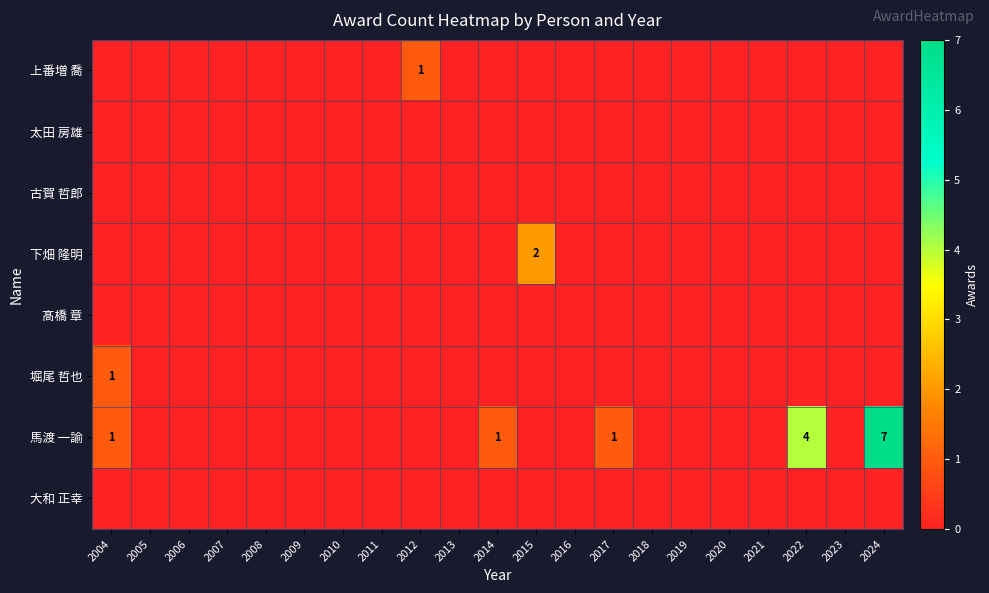

Is the value of 下畑 隆明 at 2023 greater than the value of 大和 正幸 at 2004?

No